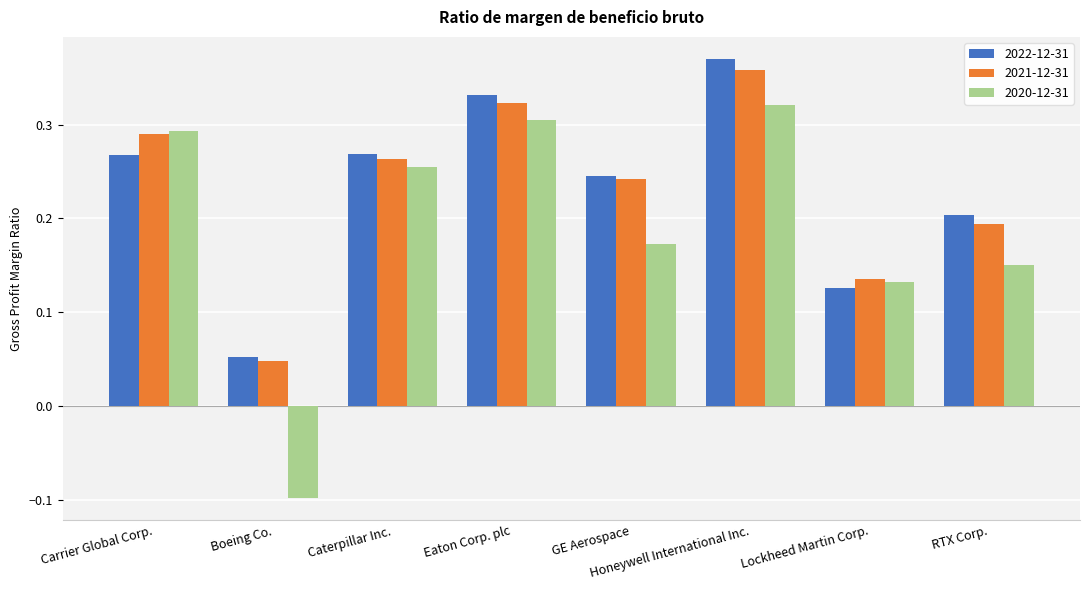

What are all the series names shown in the legend?

2022-12-31, 2021-12-31, 2020-12-31